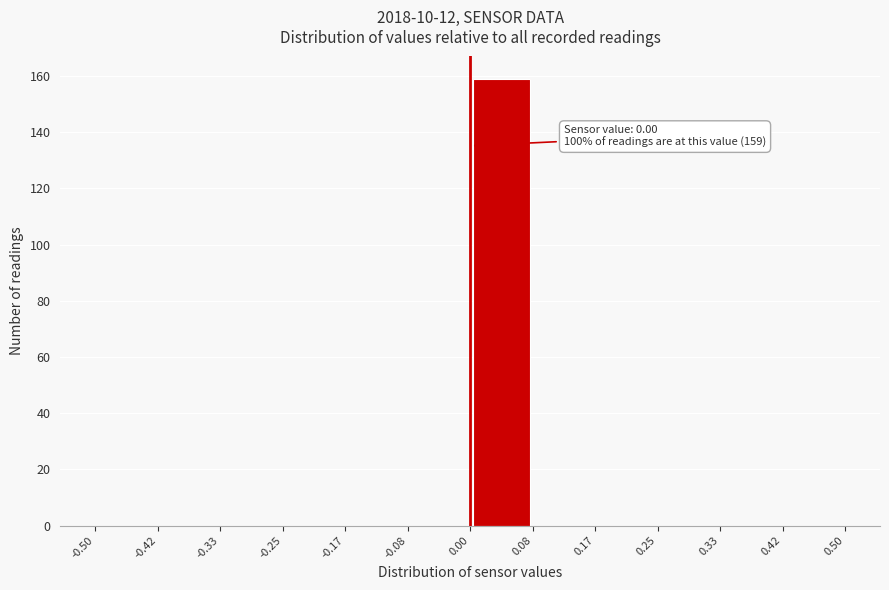

Which range on the x-axis has the tallest bar?

0.00 to 0.08